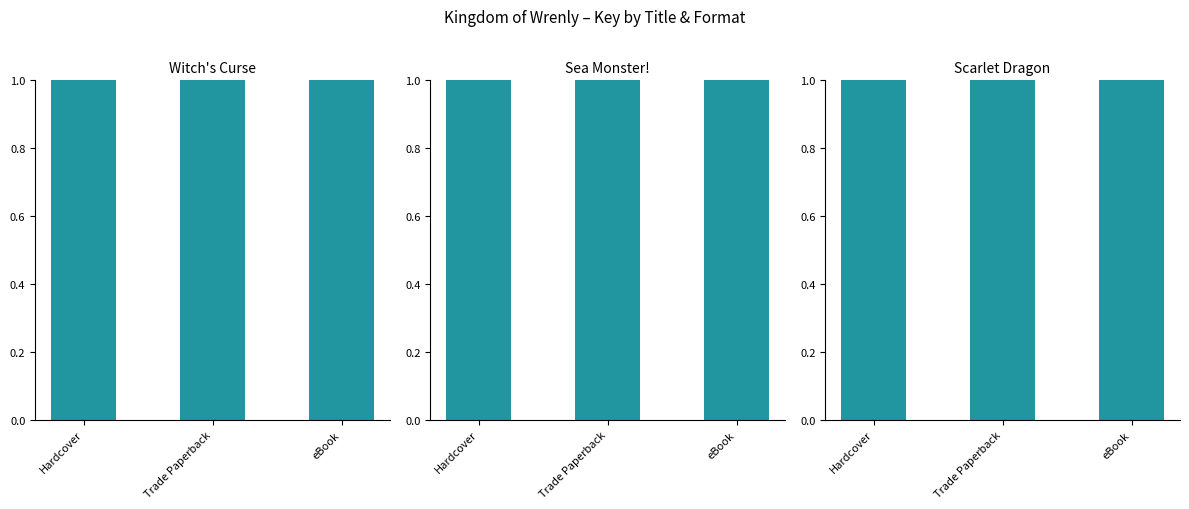

At Hardcover, list the series in order from smallest to largest.

Scarlet Dragon, Sea Monster!, Witch's Curse